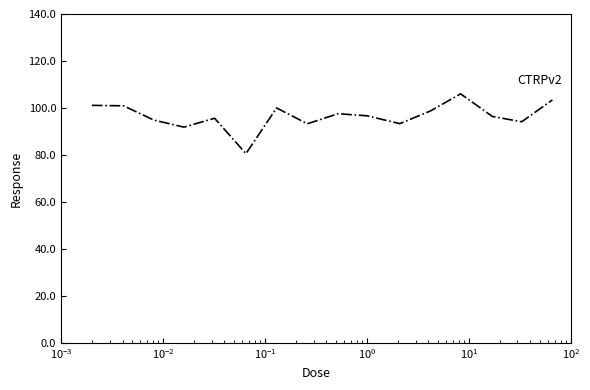

Does the chart display data point markers on the line(s)?

No